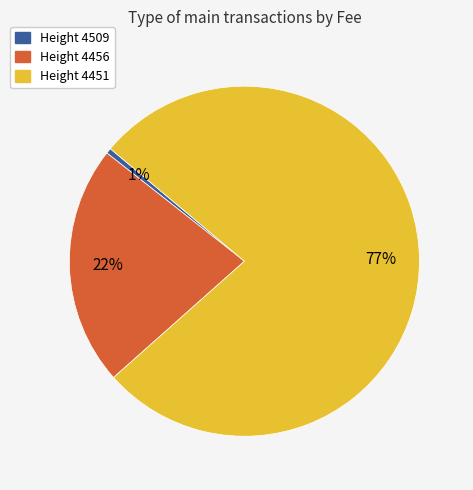

To the nearest percent, what portion does Height 4456 represent?

22%